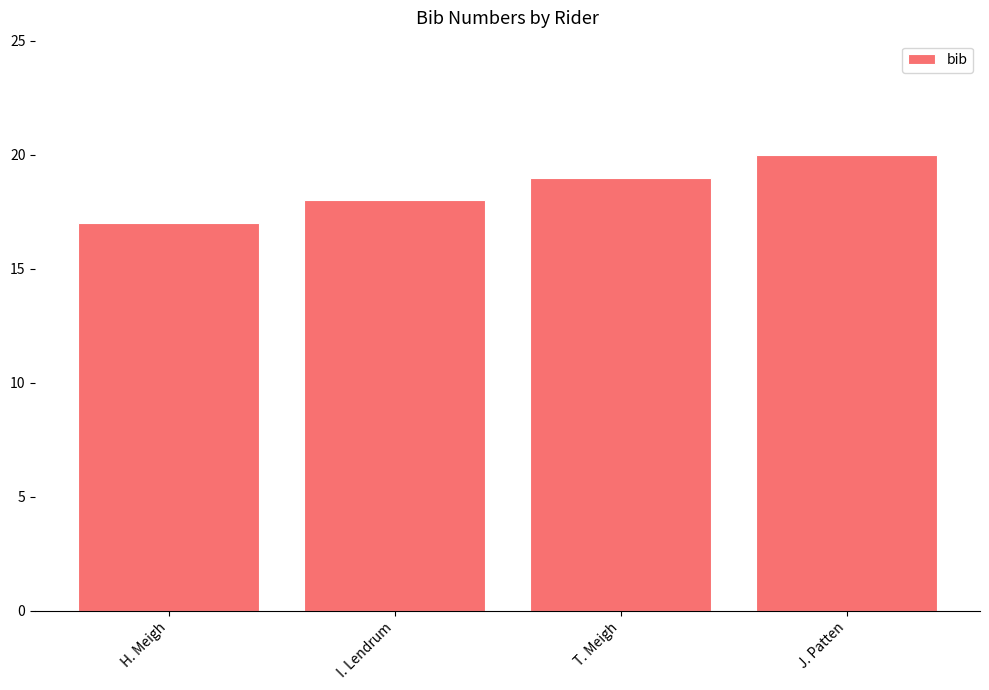

What is the difference between the maximum and minimum values?

3